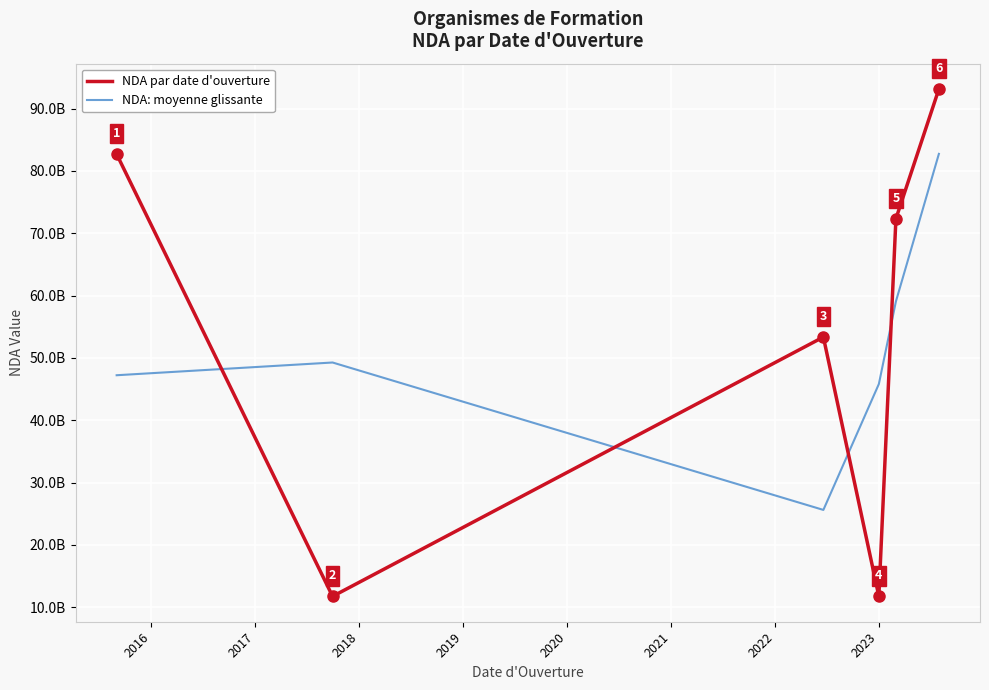

What is the value of the NDA: moyenne glissante point at the 6th from the left?

82731604723.0